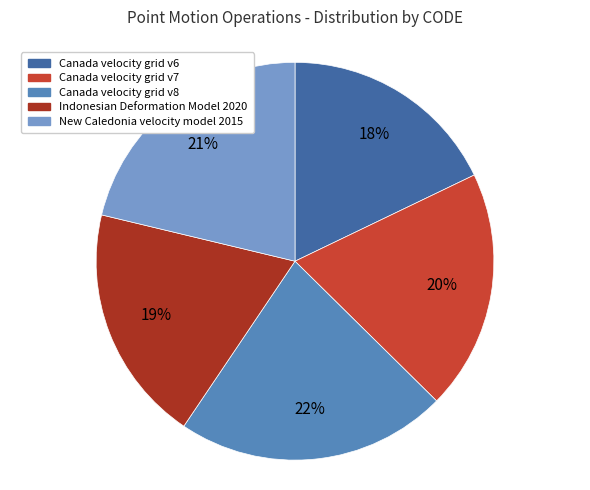

What percentage is the Indonesian Deformation Model 2020 slice, to the nearest percent?

19%